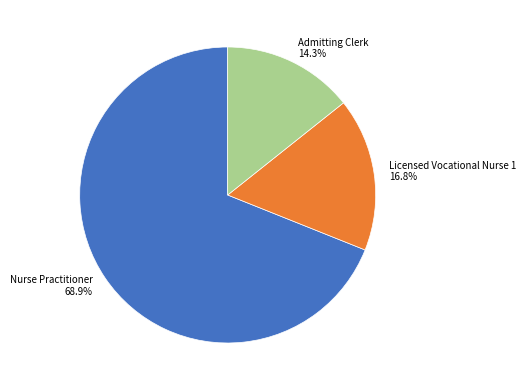

How many slices are in this pie chart?

3